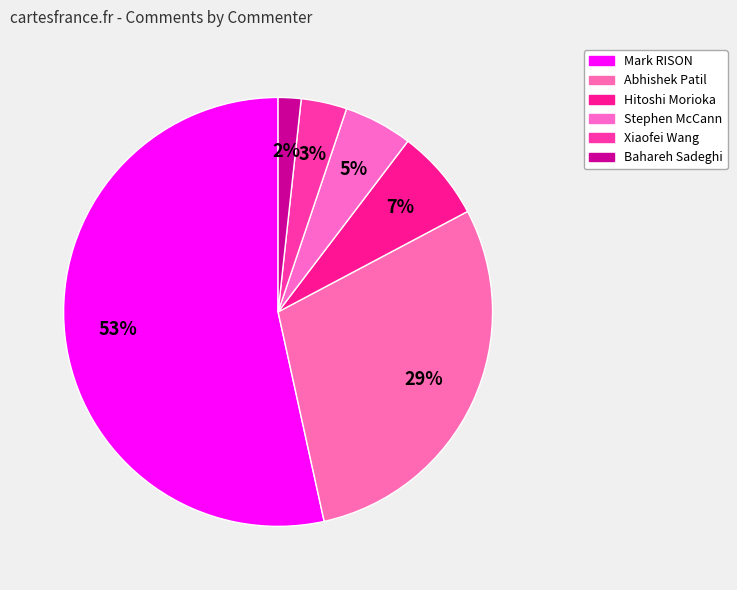

To the nearest percent, what is the combined percentage of Stephen McCann and Hitoshi Morioka?

12%